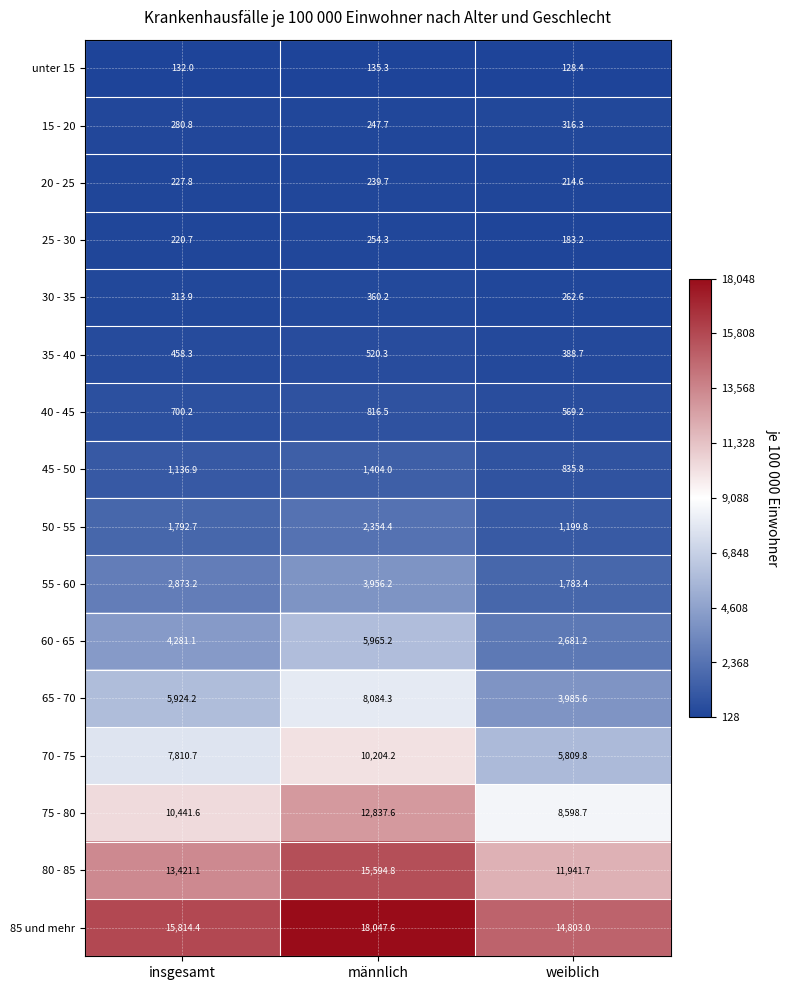

Where does the 25 - 30 series first go above 220?

insgesamt